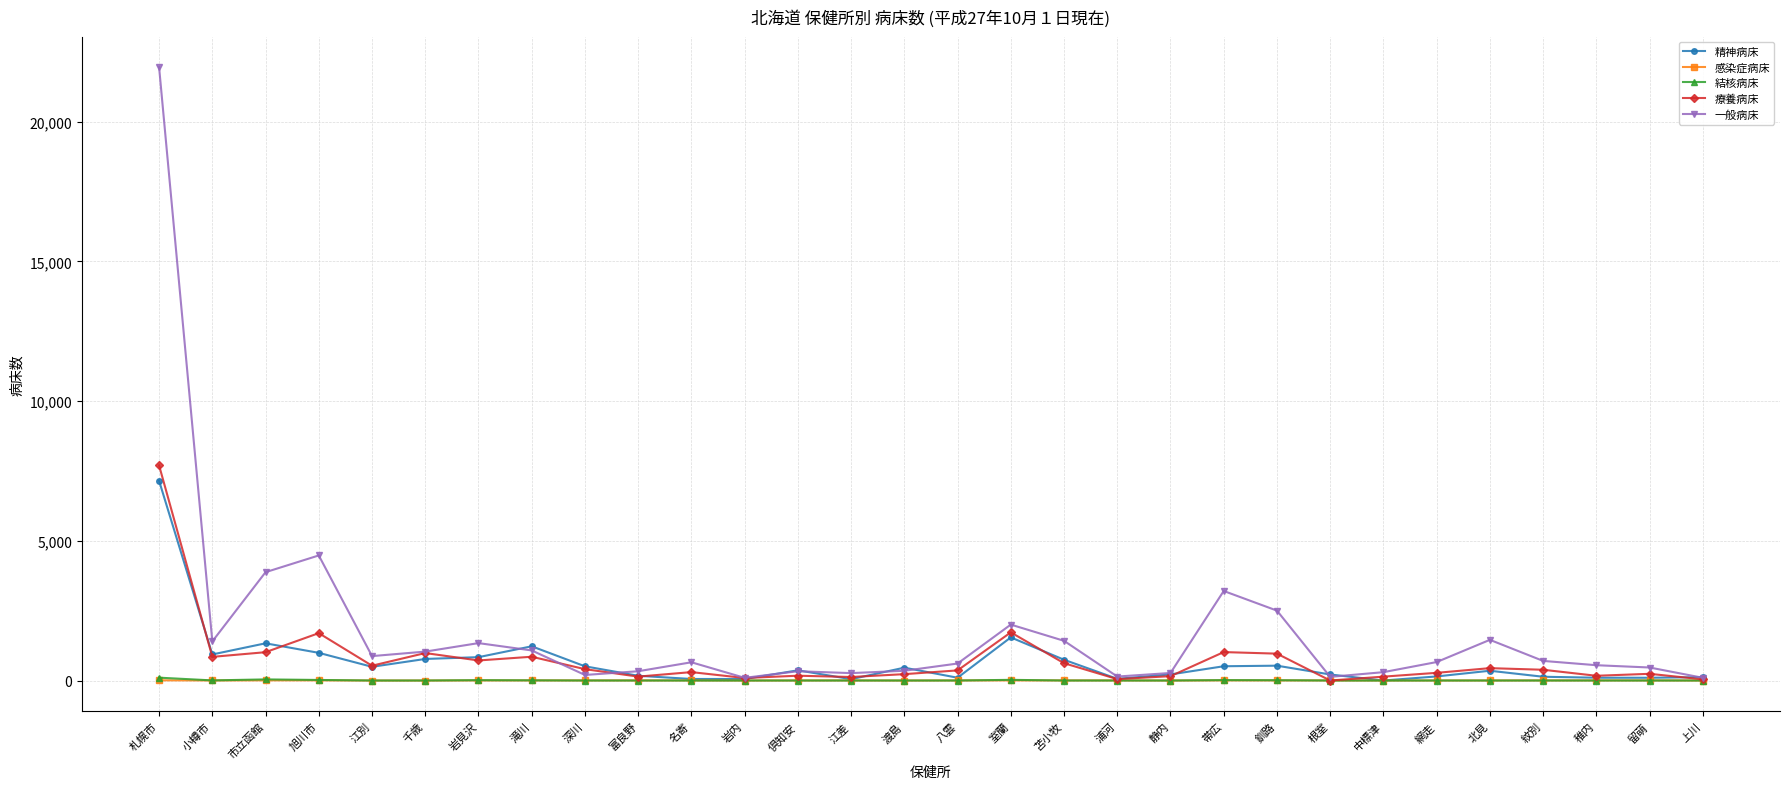

What is the average value of the 感染症病床 series?

3